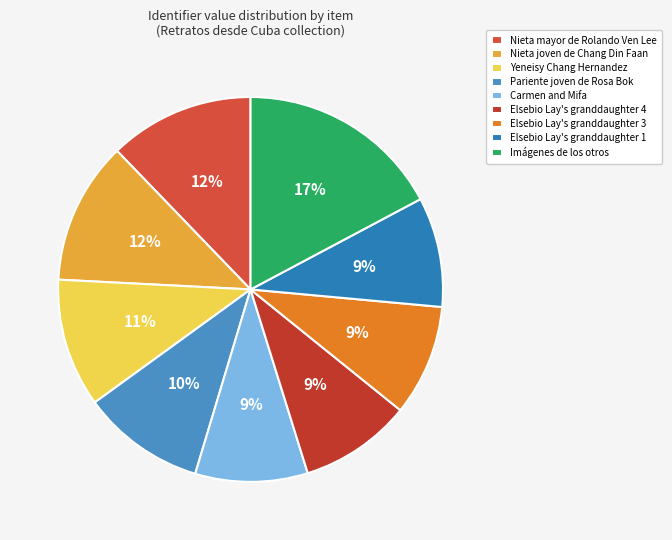

To the nearest percent, what is the average slice percentage?

11%